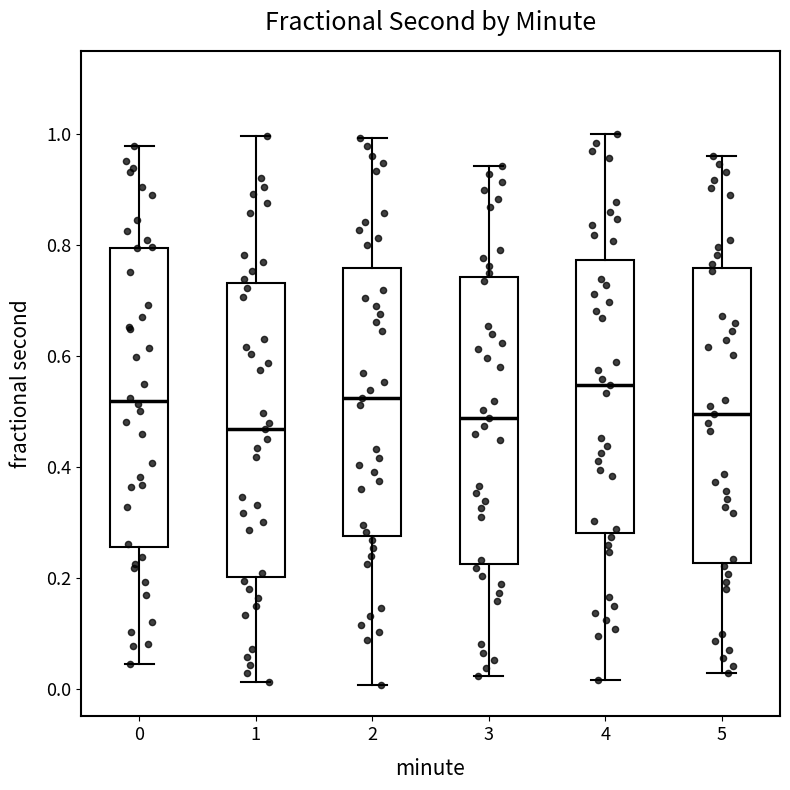

Which box has the highest median line?

4